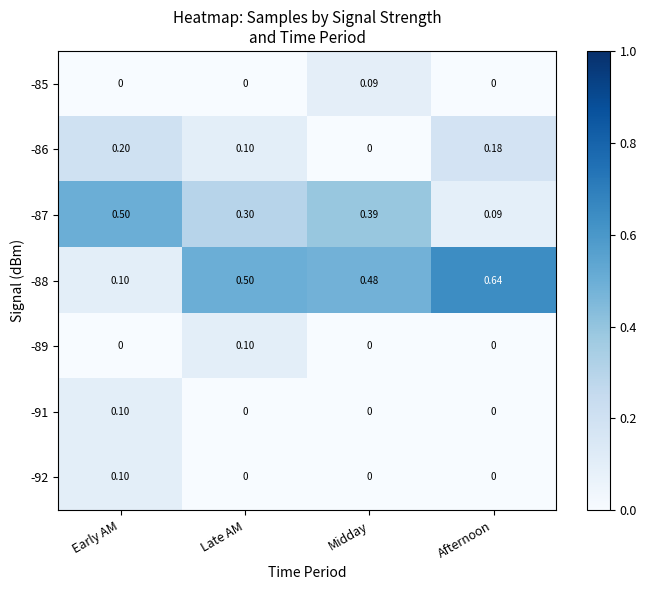

At which category does the chart reach its peak across all series?

Afternoon